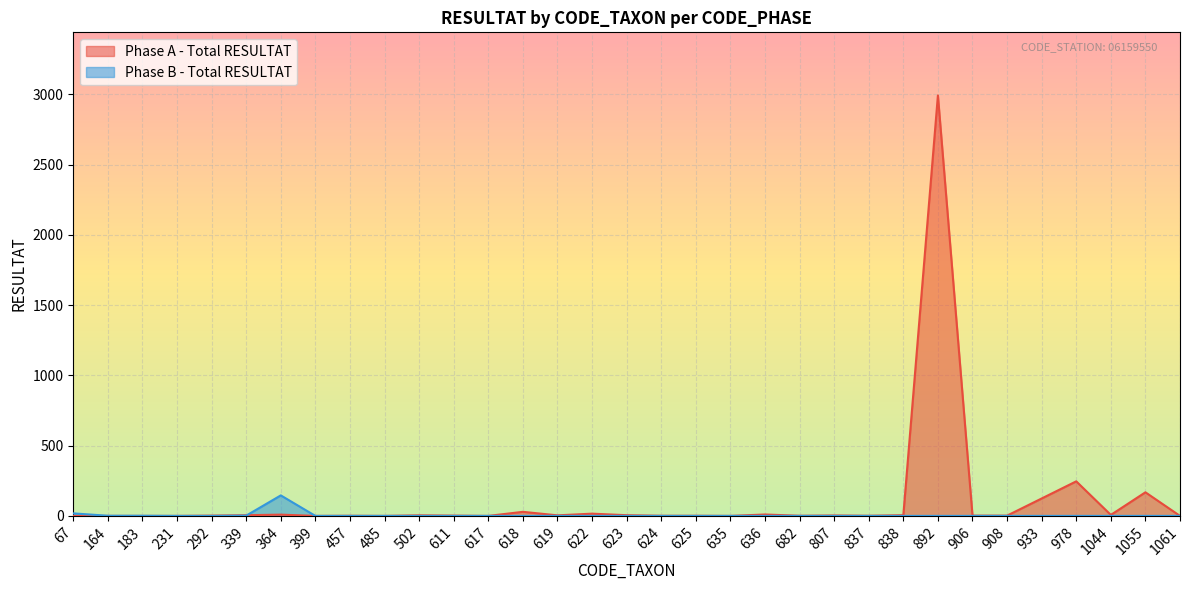

What is the sum of all Phase A - Total RESULTAT values?

3641